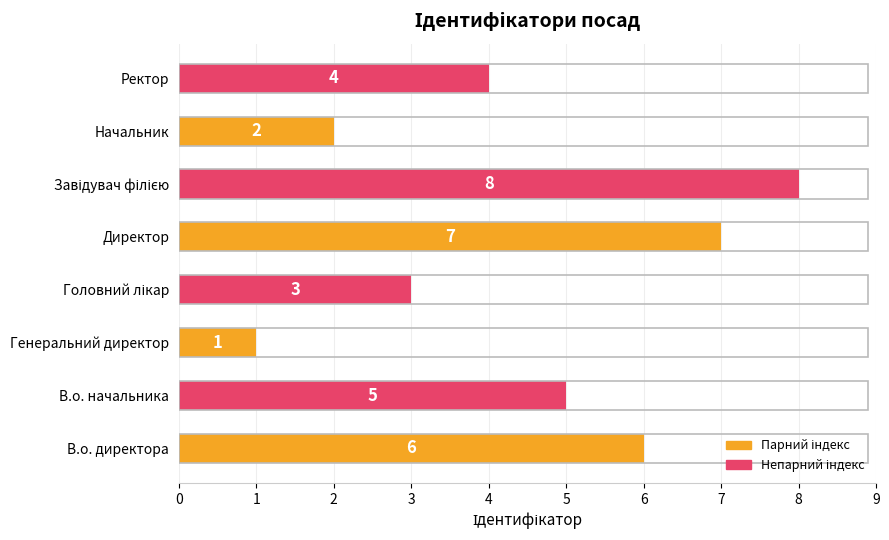

How many bars are there in total?

8